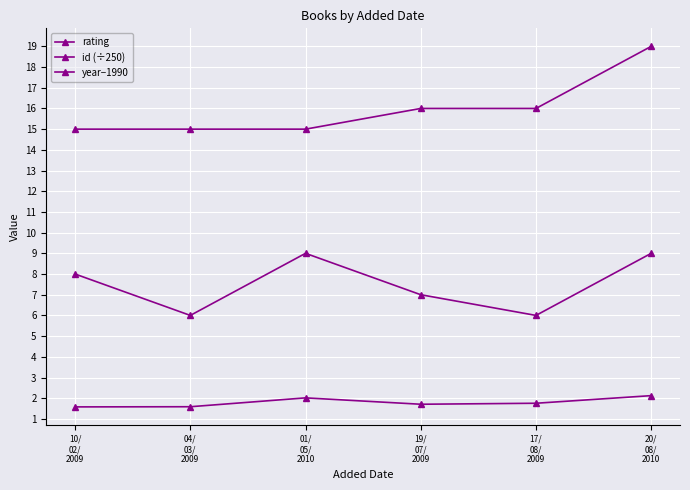

Where is the first local maximum for rating?

01/
05/
2010